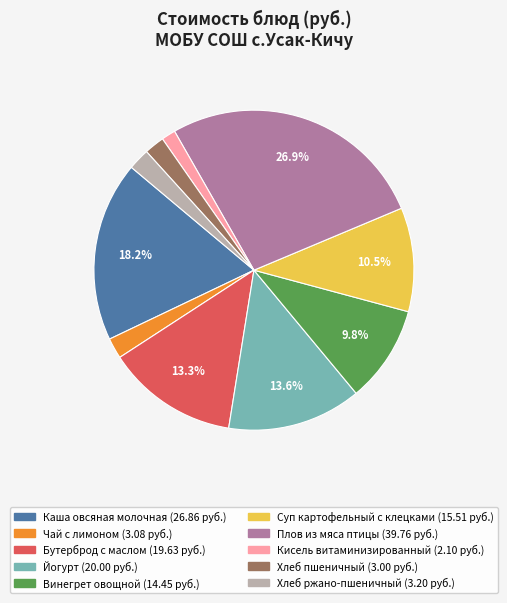

To the nearest percent, what percentage of the pie is Каша овсяная молочная?

18%